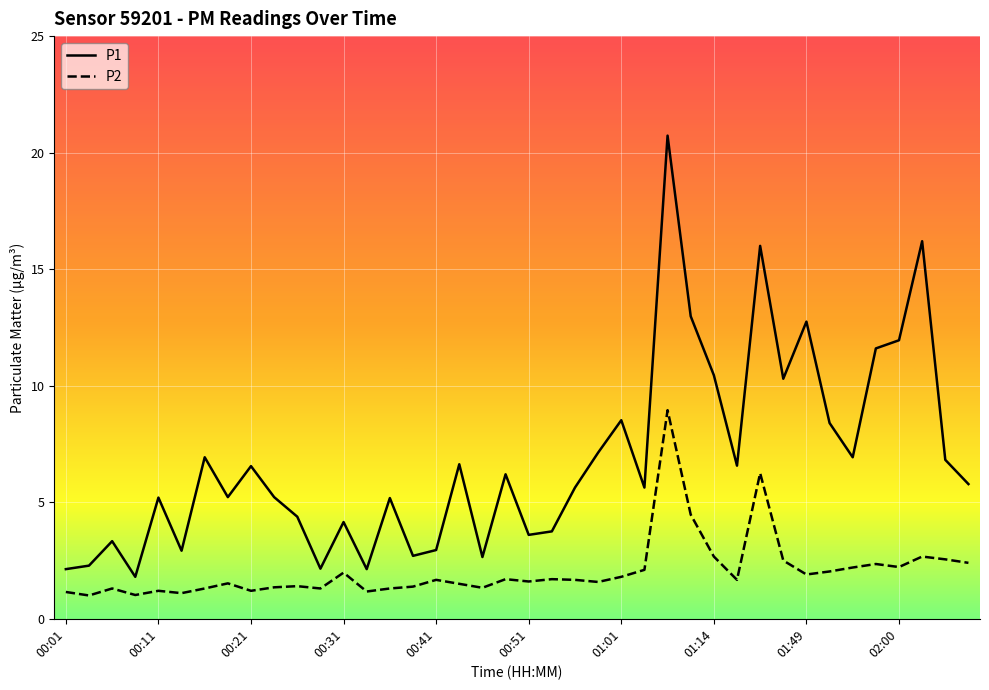

What is the minimum value for P2?

1.0